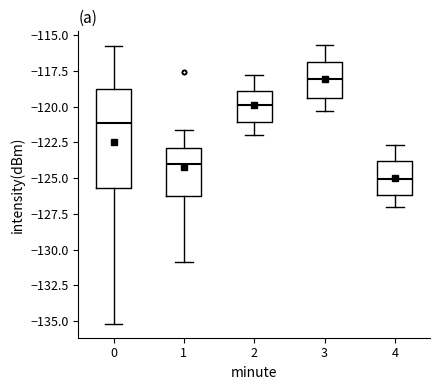

Which box has the highest median line?

3